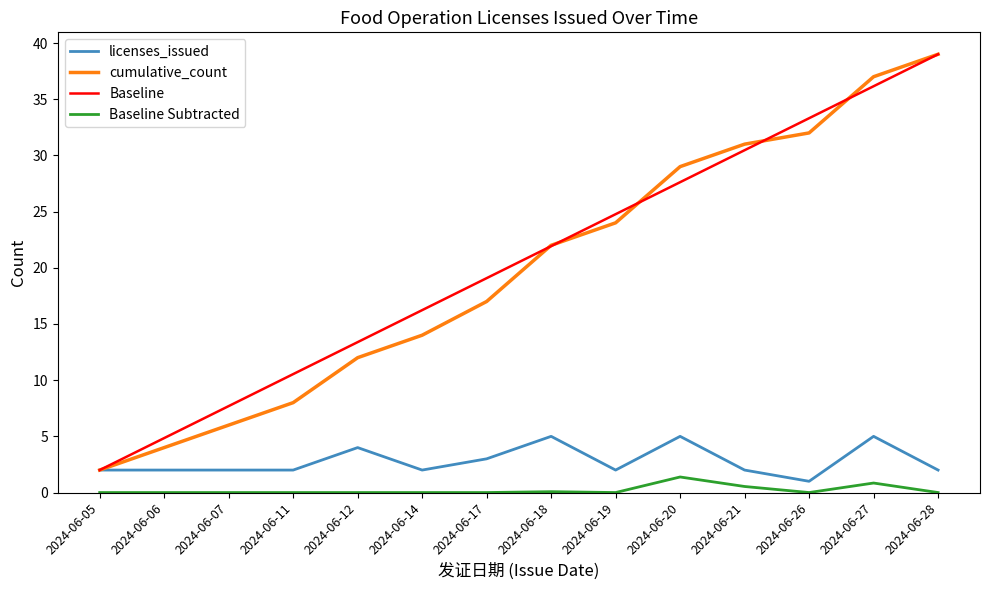

True or false: Baseline Subtracted and Baseline intersect in this chart.

False